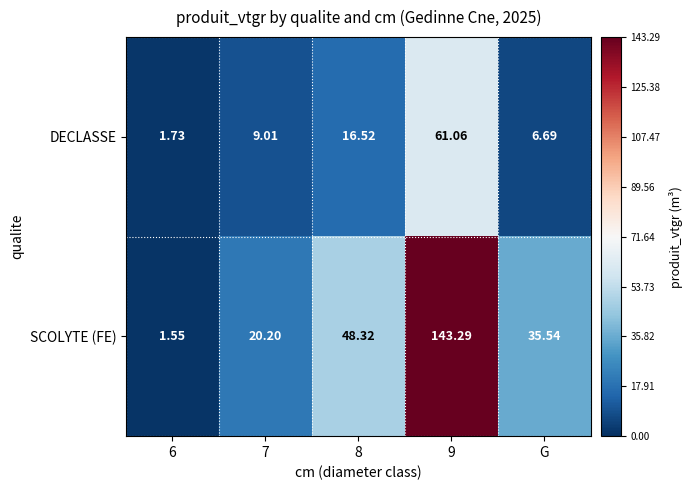

Which series has the largest total across all categories?

SCOLYTE (FE)